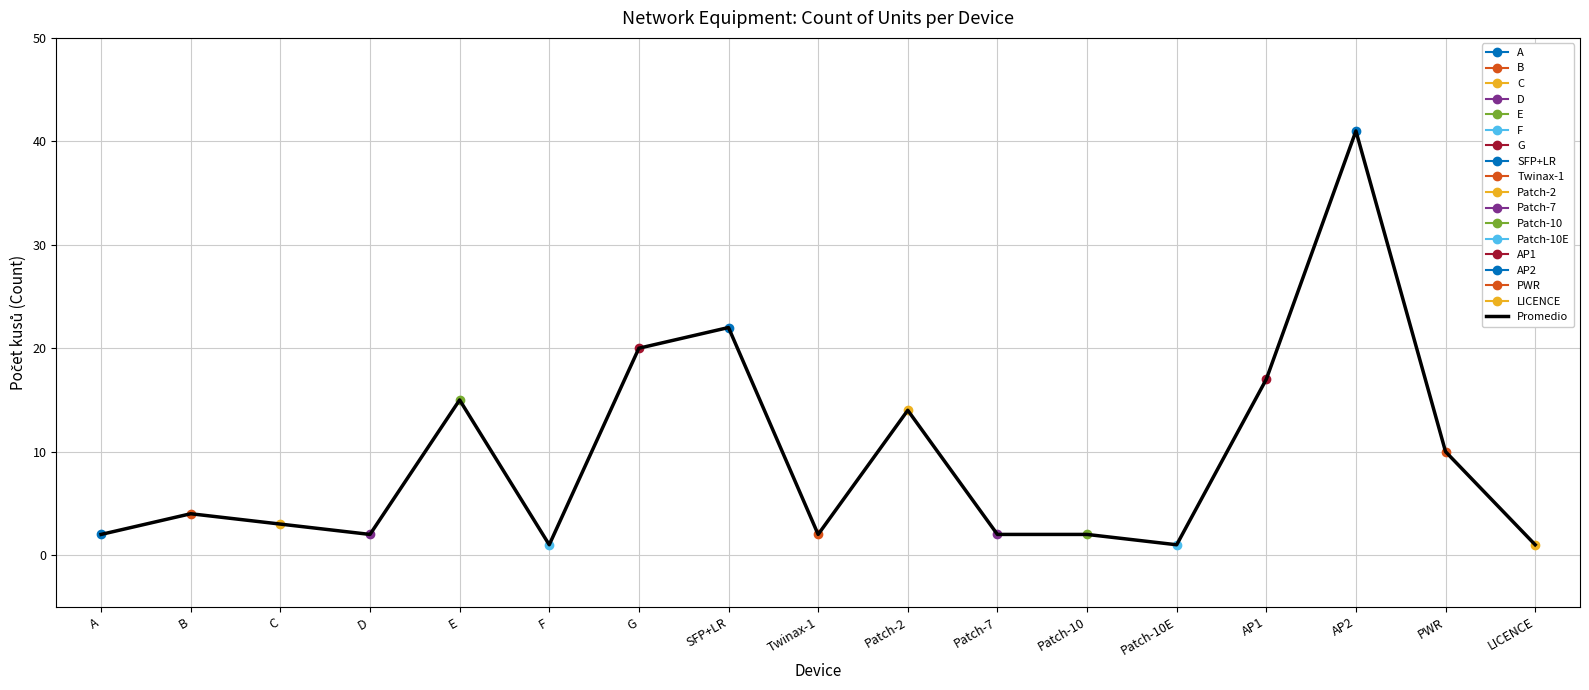

What is the approximate value at E, to the nearest 5?

15